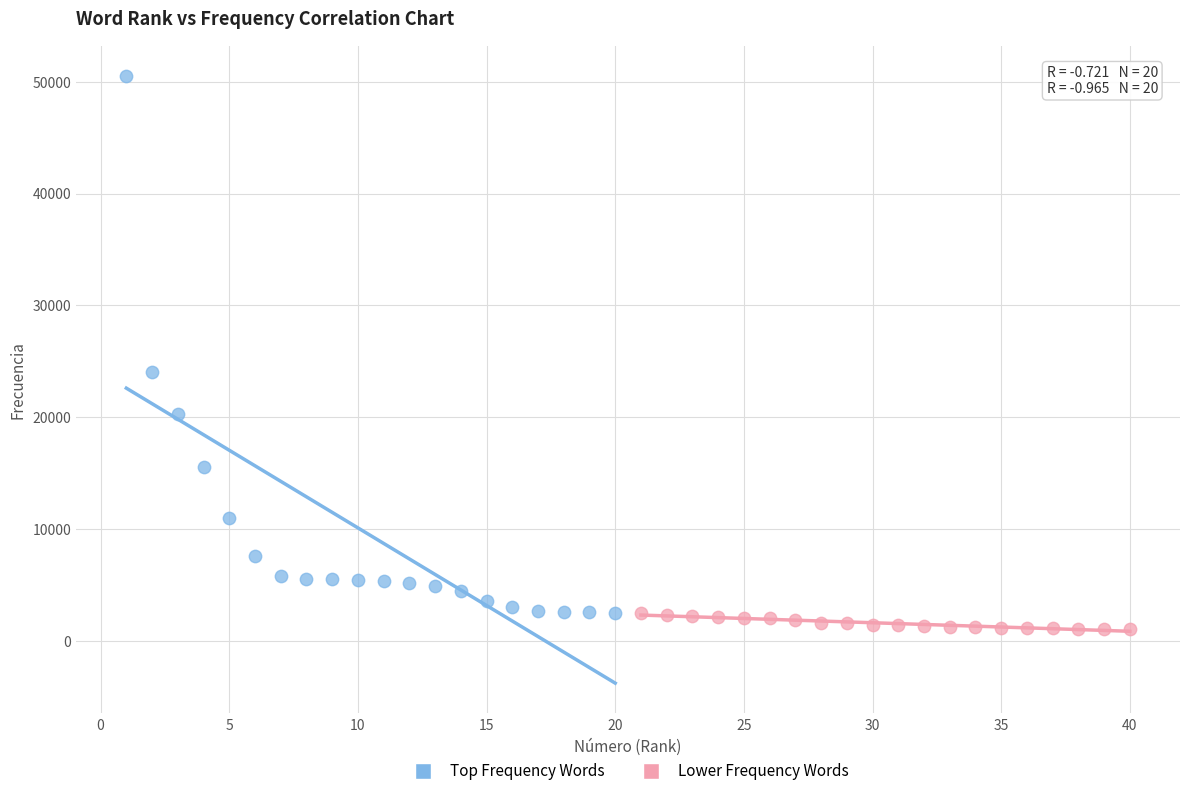

What are all the series names shown in the legend?

Top Frequency Words, Lower Frequency Words